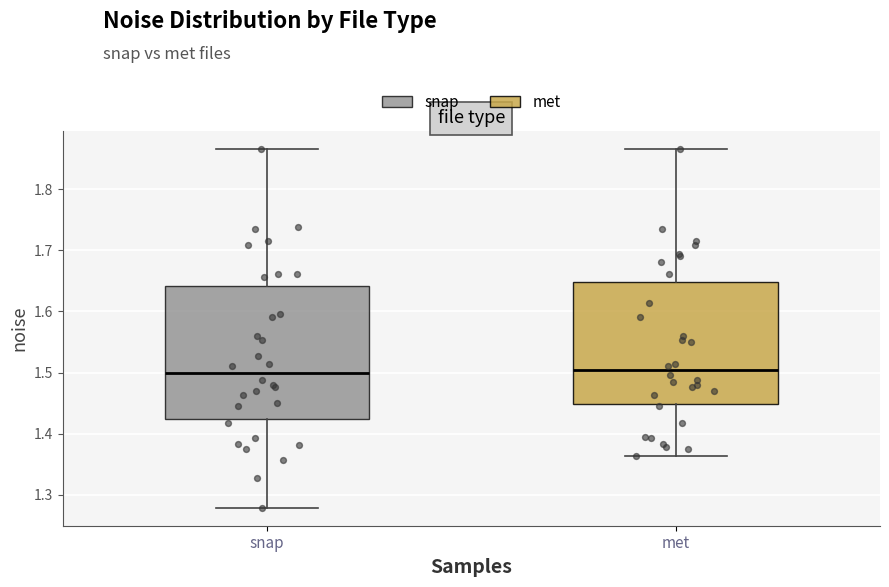

Reading left to right, transcribe this box plot: for each box, give where its median line is, the range the box spans, and where its two whiskers end, as read against the y-axis. The values are not printed on the chart, so give them approximately, as read against the axis.

snap: median 1.50, box 1.42 to 1.64, whiskers 1.28 to 1.87
met: median 1.50, box 1.45 to 1.65, whiskers 1.36 to 1.87